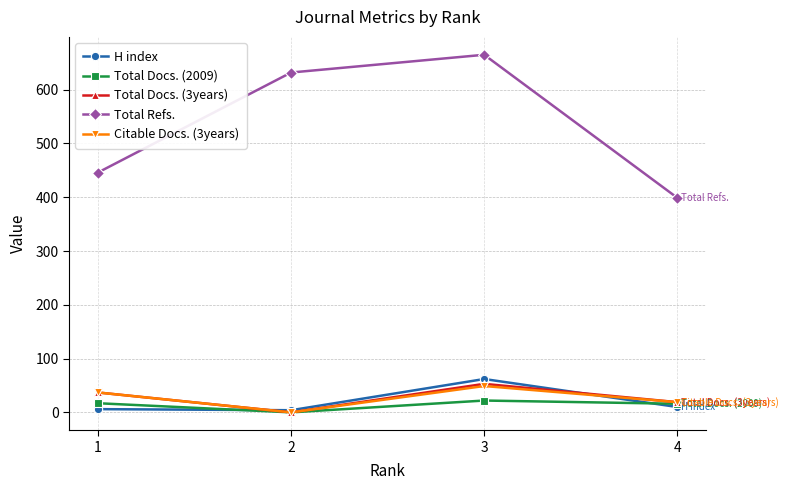

Between 2 and 3, which series saw the biggest shift?

H index